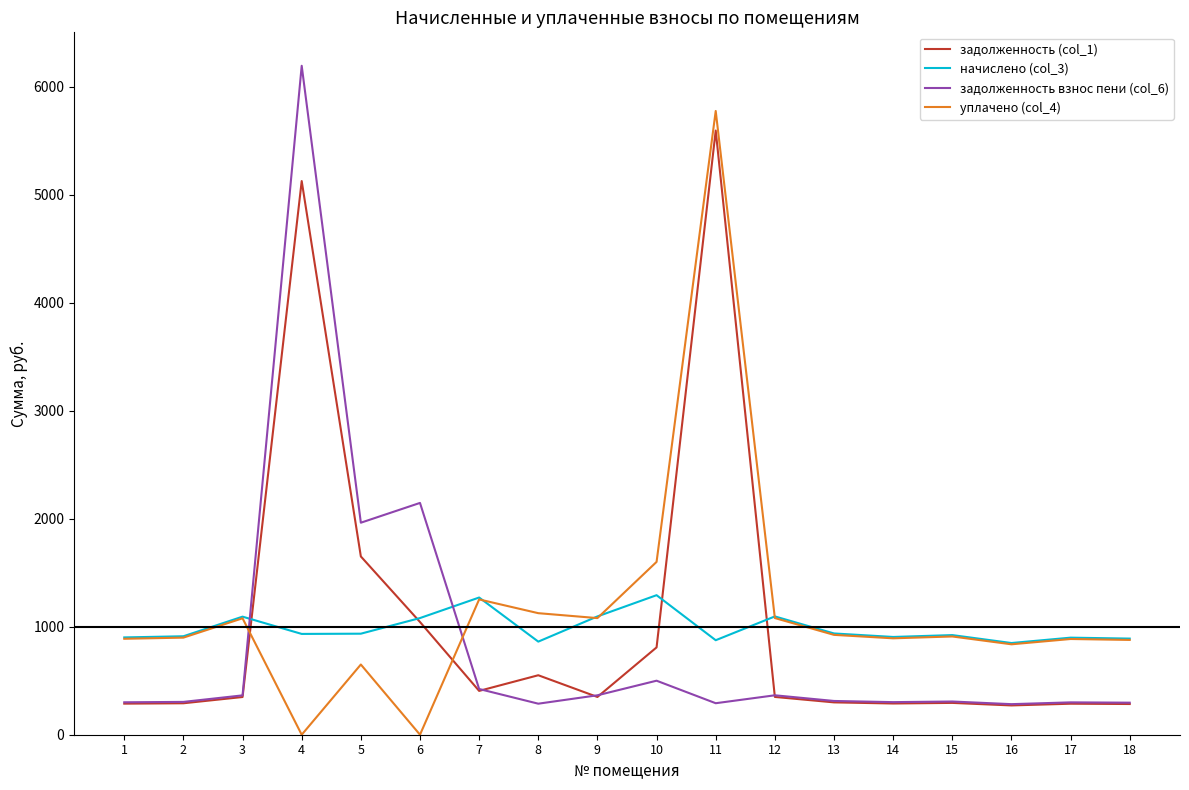

What is the difference between the second highest and minimum values in the задолженность (col_1) series?

4854.2